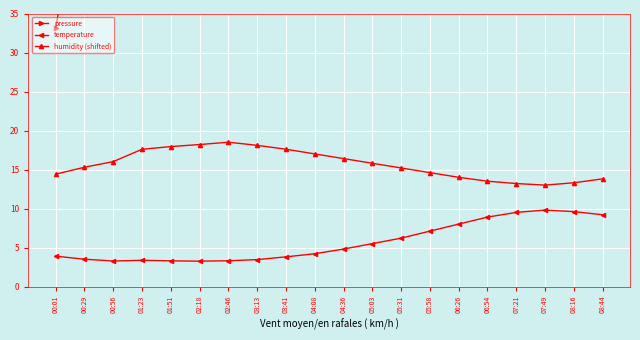

True or false: temperature has a value of 6.3 at 00:01.

False